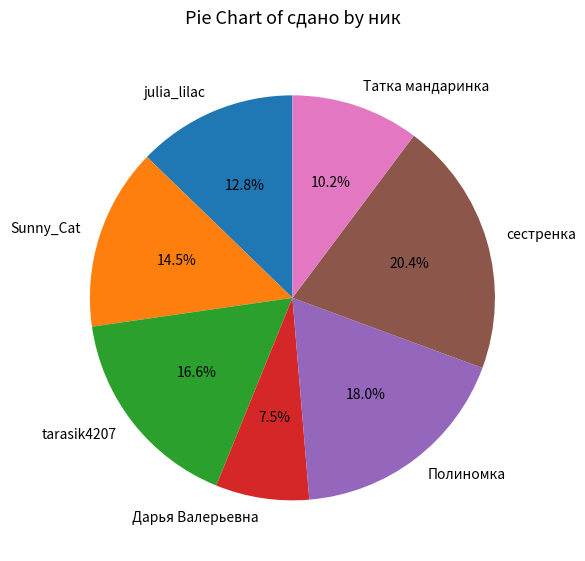

Which has a higher value, tarasik4207 or Sunny_Cat?

tarasik4207